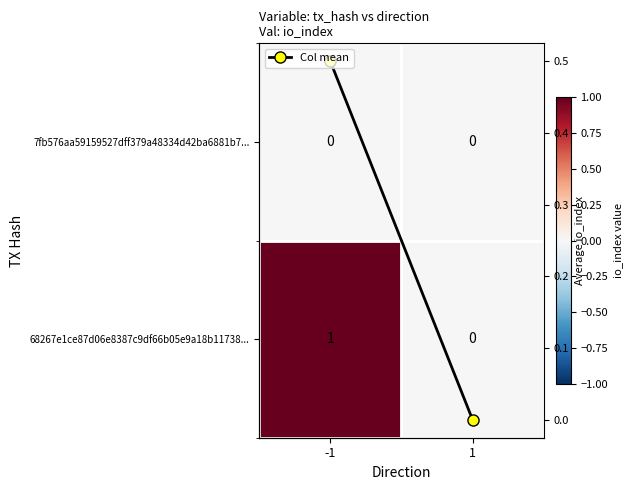

The 68267e1ce87d06e8387c9df66b05e9a18b11738... series shows 1.0 at -1. True or false?

True